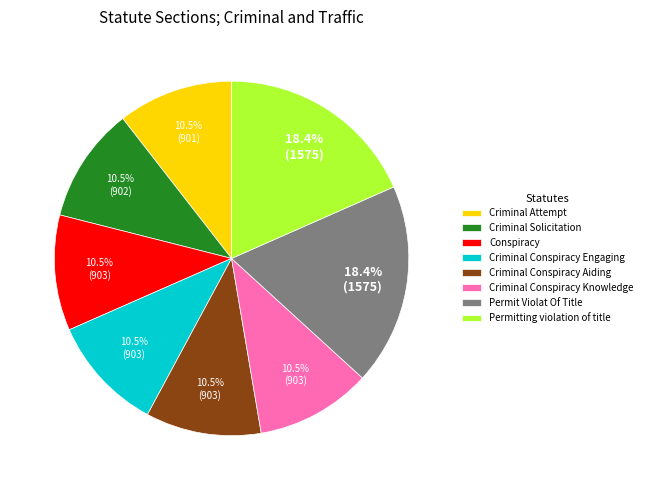

What is the ratio of the value at Criminal Solicitation to the value at Criminal Conspiracy Aiding?

1.0